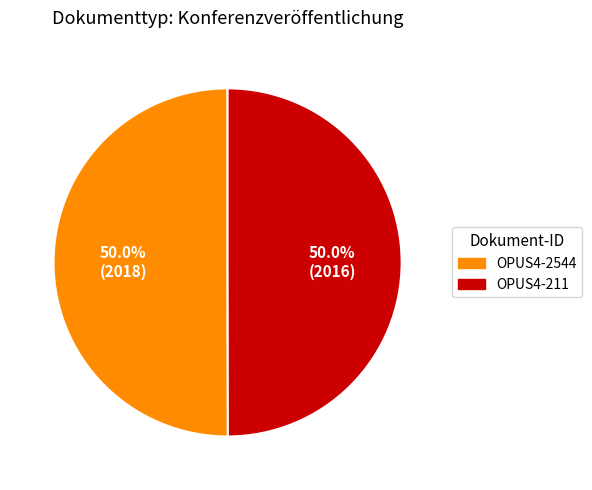

What percentage do OPUS4-211 and OPUS4-2544 together represent?

100.0%